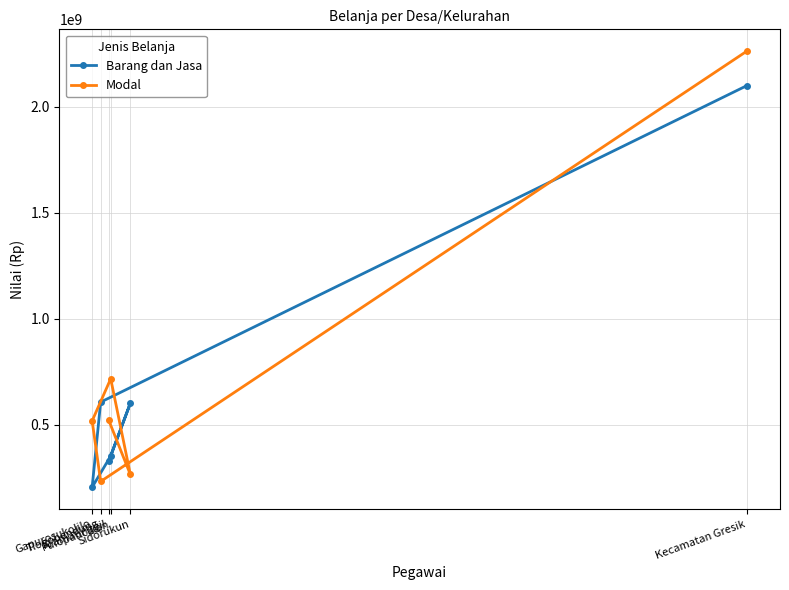

What position from the right is Kramatinggil?

4